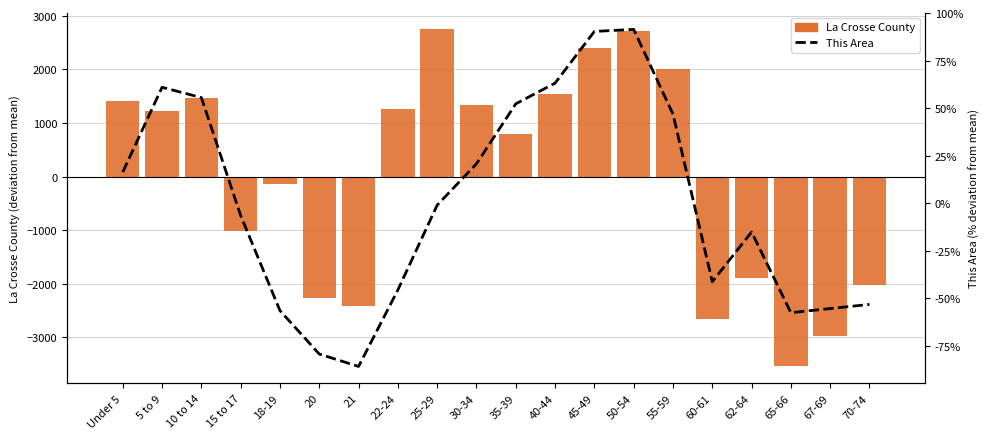

List the series in order of their overall mean, lowest first.

La Crosse County, This Area (%)